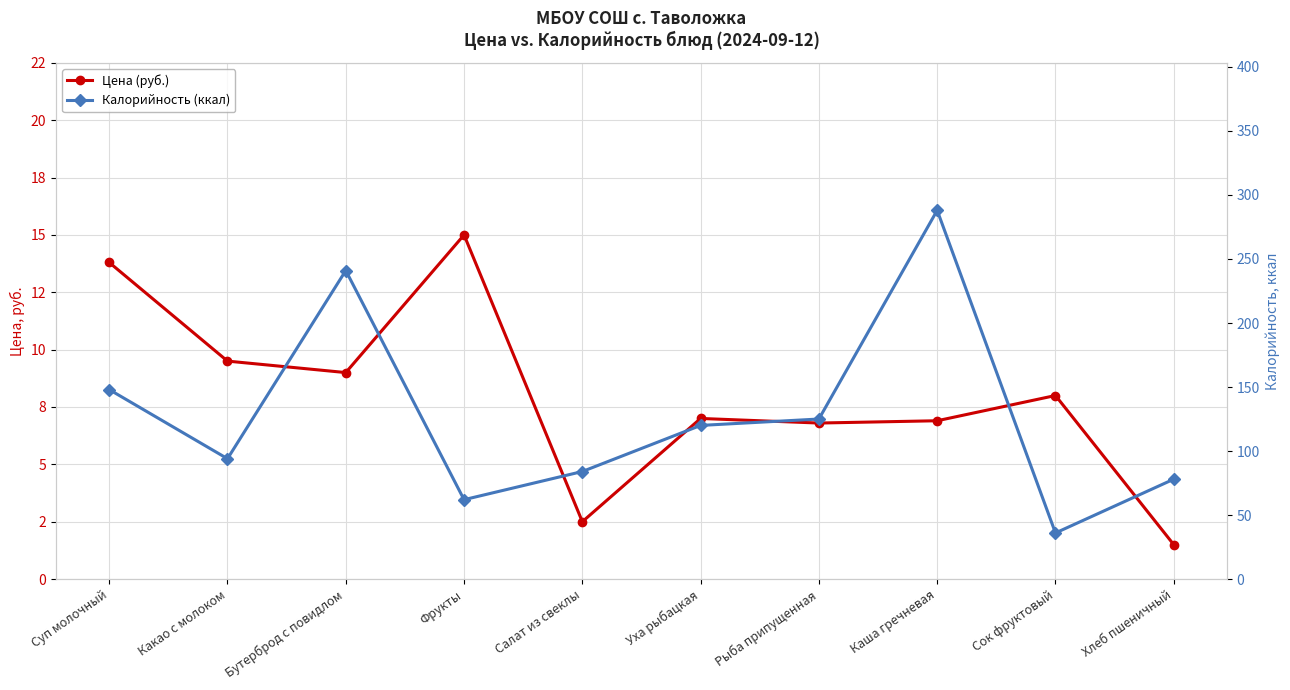

Which series has the widest spread of values?

Калорийность (ккал)